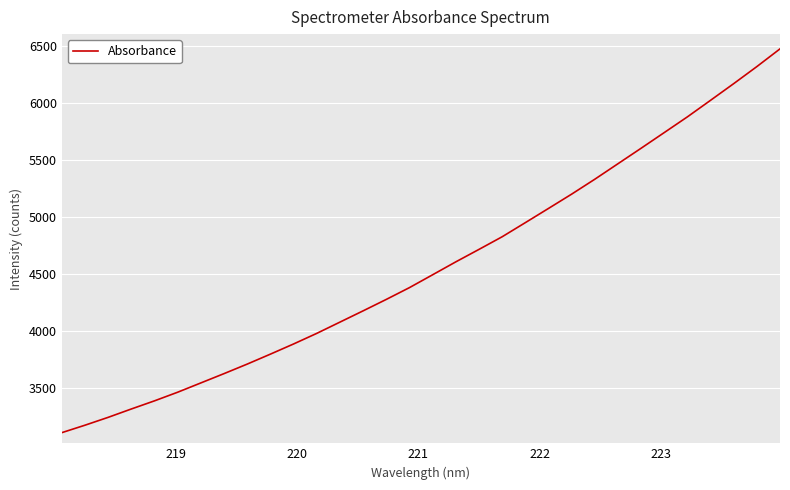

True or false: there are more than 1 points higher than both neighbors.

False